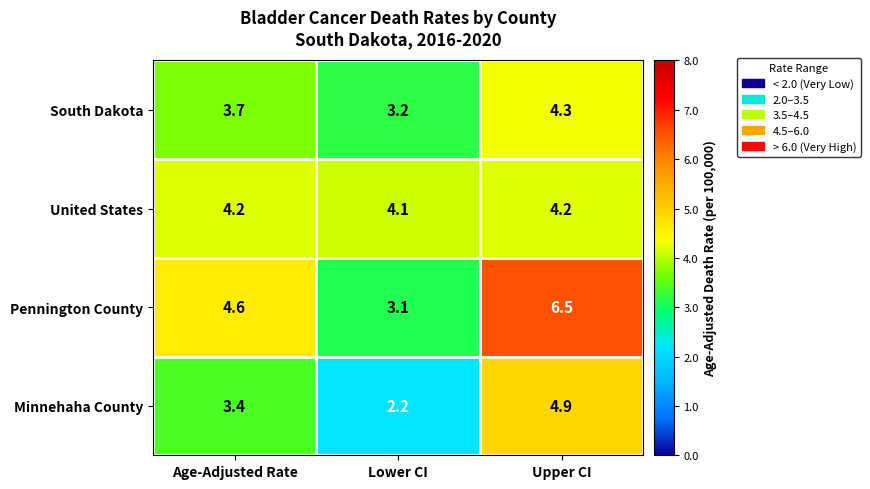

Between Age-Adjusted Rate and Upper CI, which series saw the biggest shift?

Pennington County